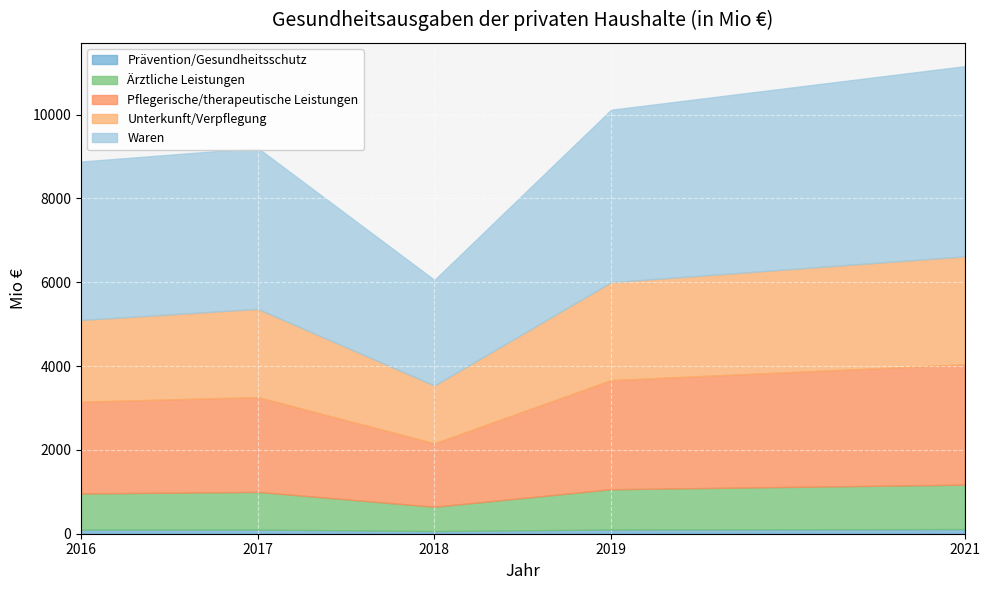

What is the difference between the highest and lowest values at 2021?

4426.7